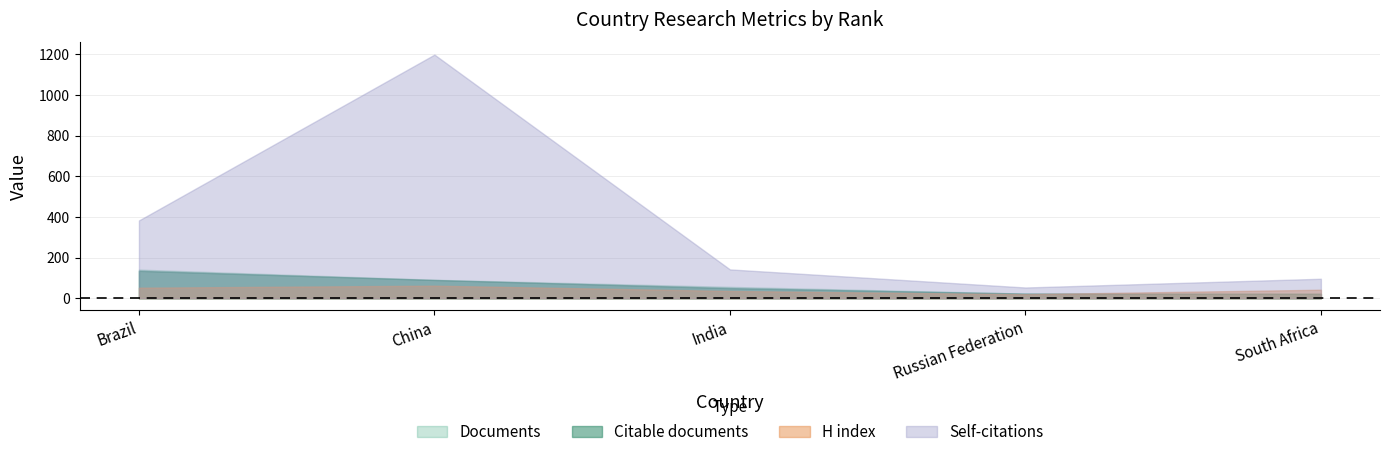

What position from the left is Russian Federation?

4